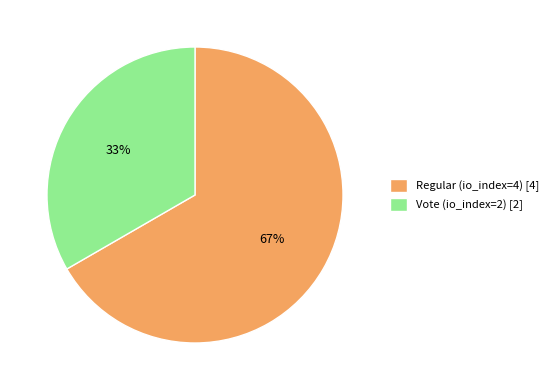

Is the sum of Vote (io_index=2) [2] and Regular (io_index=4) [4] greater than half?

Yes